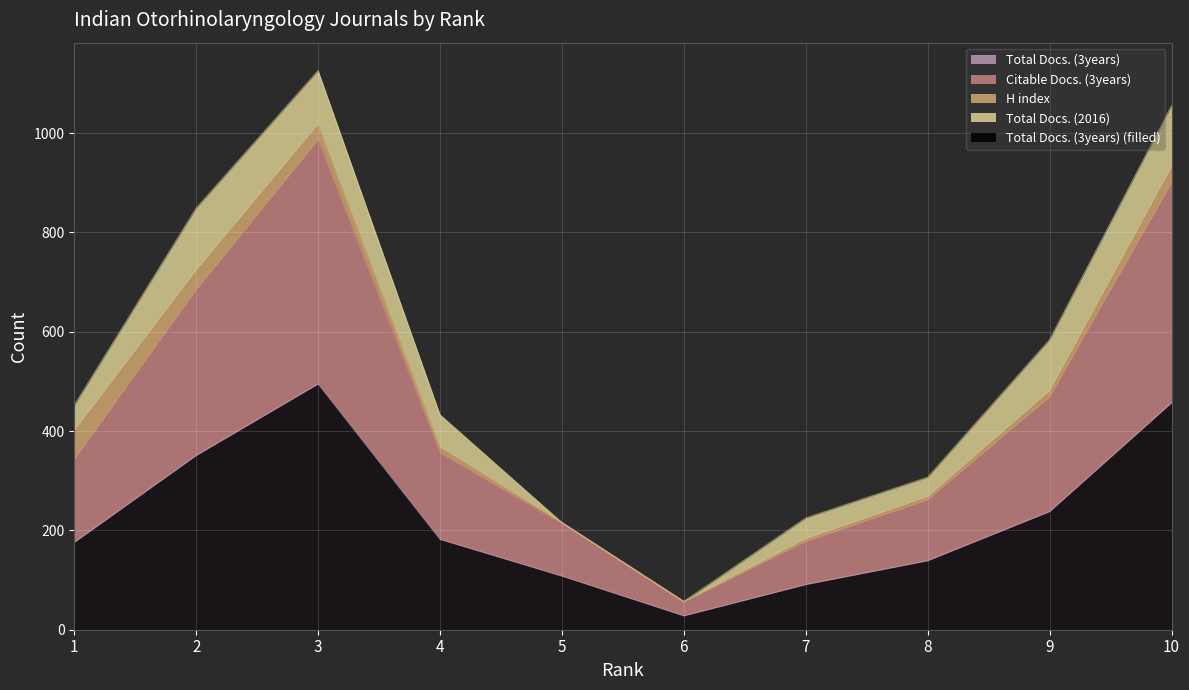

The value of Total Docs. (3years) at 4 is 182. True or false?

True